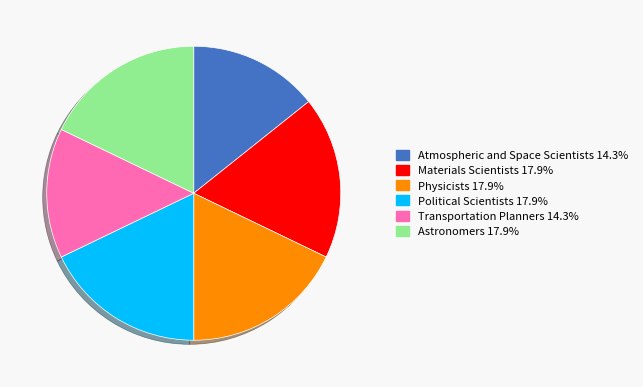

Does any single category account for the majority?

No